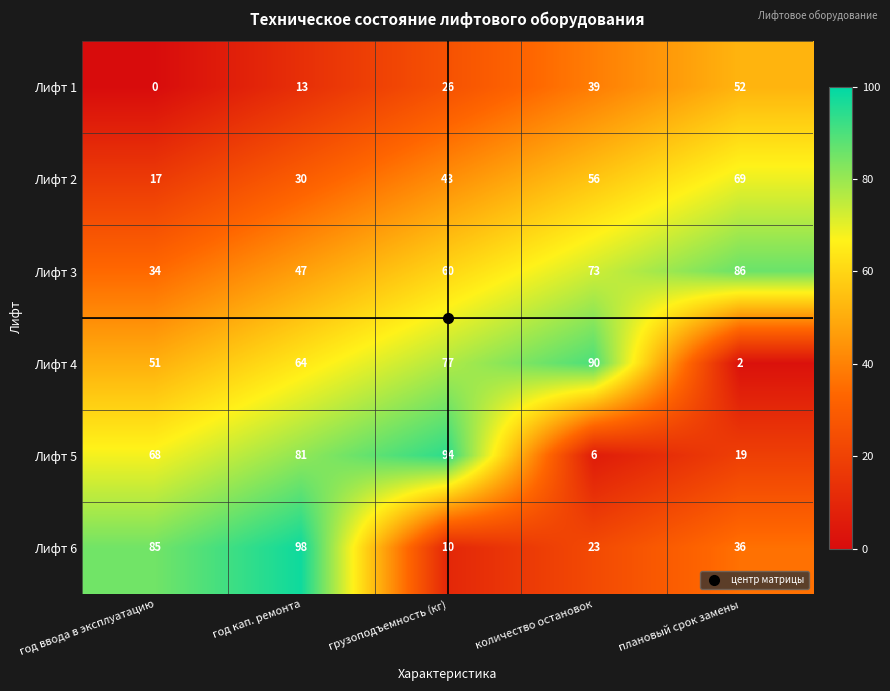

What is the difference between the highest and lowest values at год кап. ремонта?

85